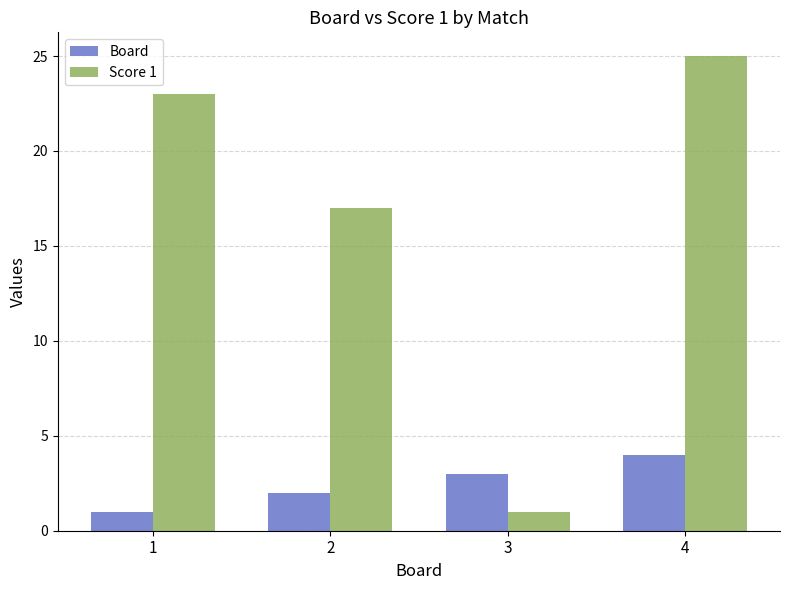

Is it true that Score 1 equals 35 at 1?

False